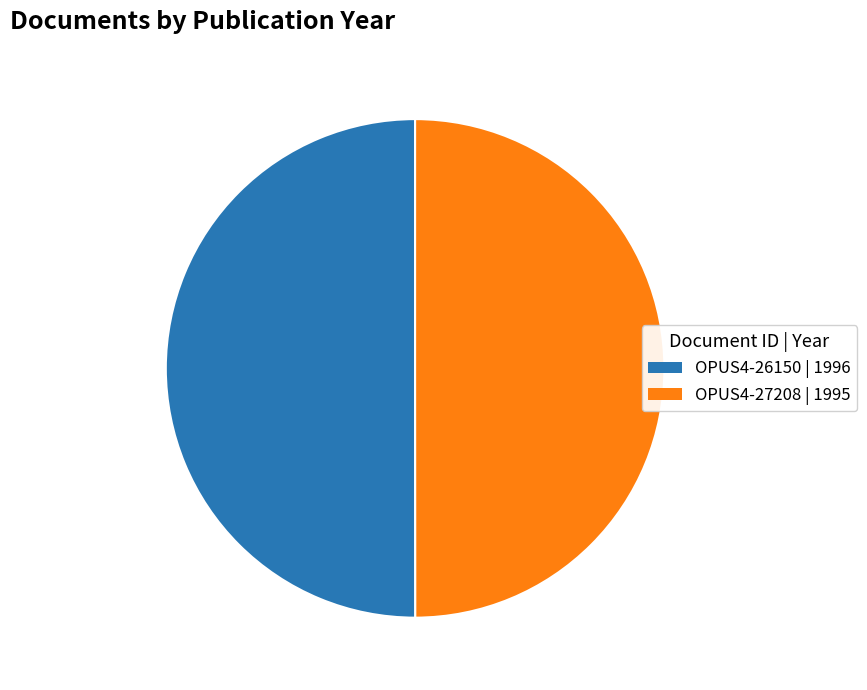

Is the sum of OPUS4-26150 | 1996 and OPUS4-27208 | 1995 greater than half?

Yes